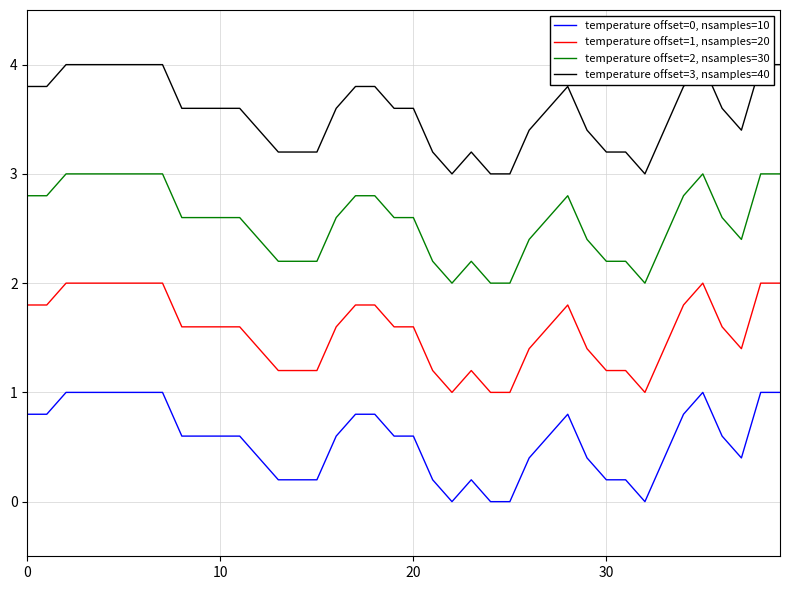

Where is the first local maximum for temperature offset=1, nsamples=20?

23